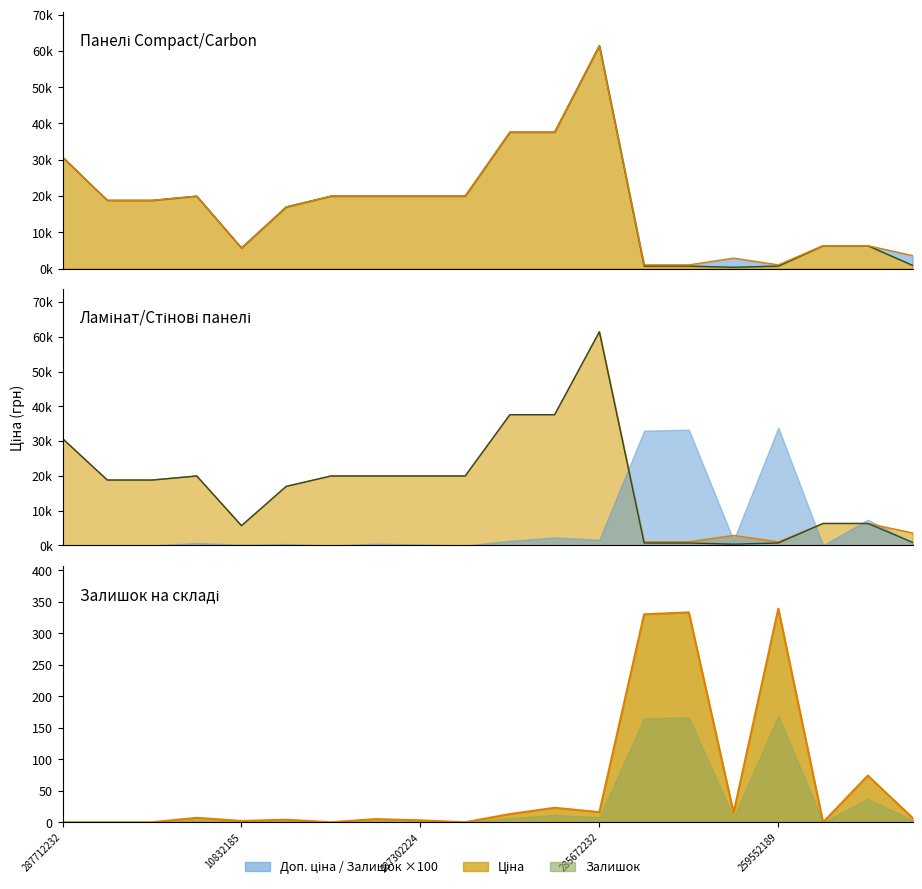

How many data points does each series have?

20